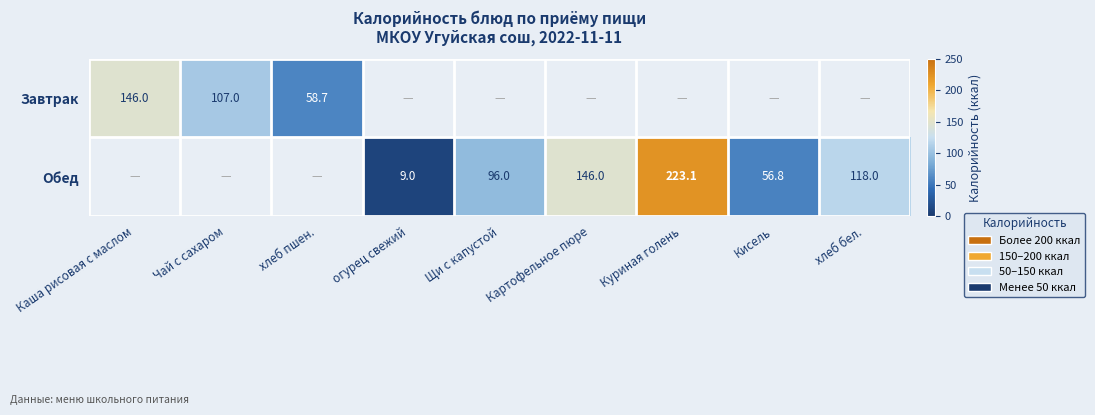

Which label corresponds to the smallest value in the chart?

огурец свежий